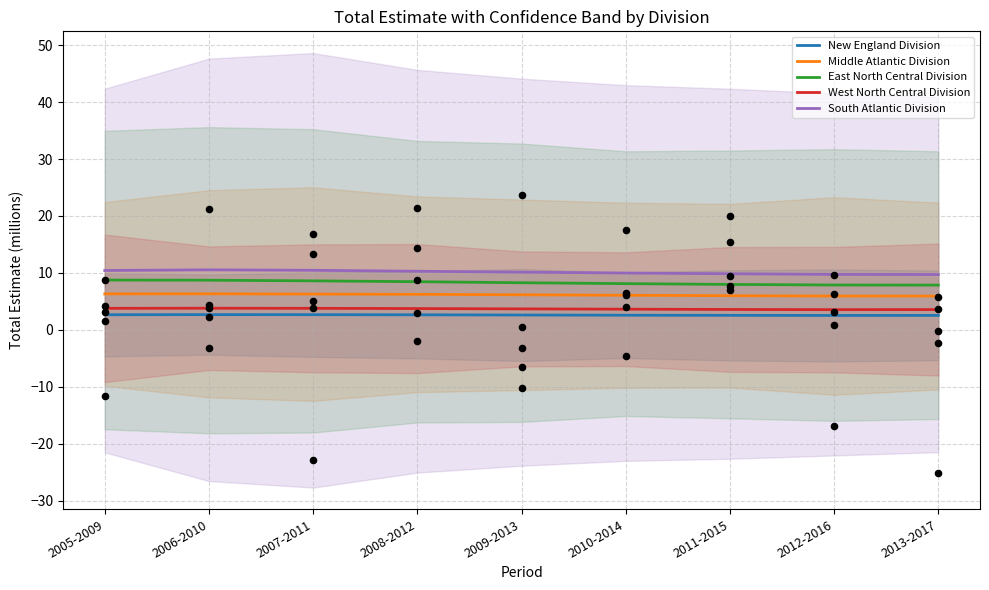

What are all the series names shown in the legend?

New England Division, Middle Atlantic Division, East North Central Division, West North Central Division, South Atlantic Division